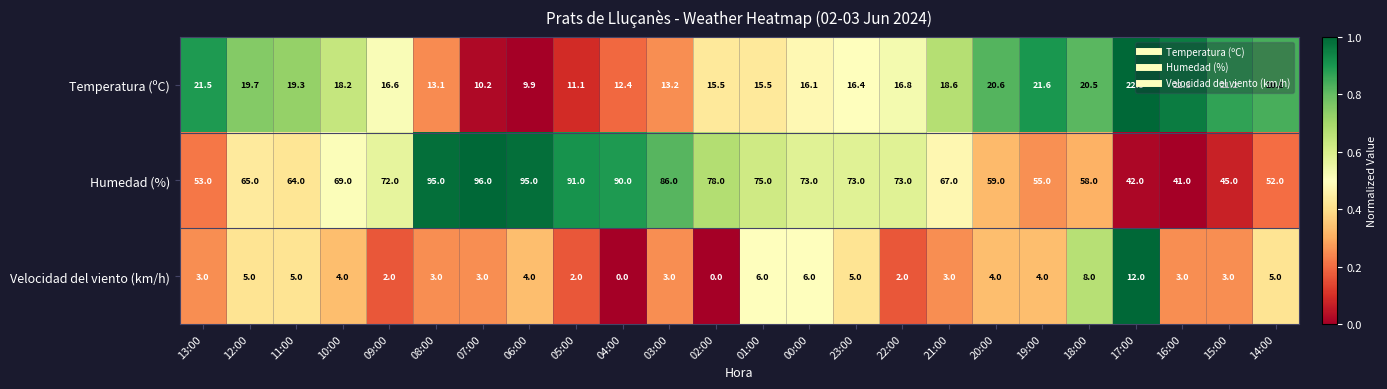

What is the sum of the Velocidad del viento (km/h) values at 05:00 and 10:00?

6.0